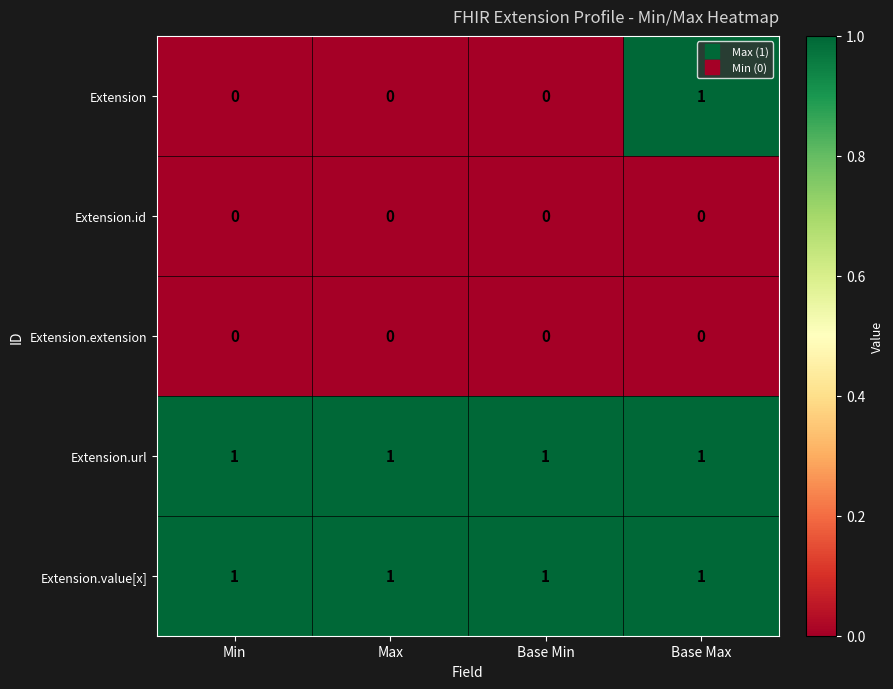

Which series has the widest spread of values?

Extension